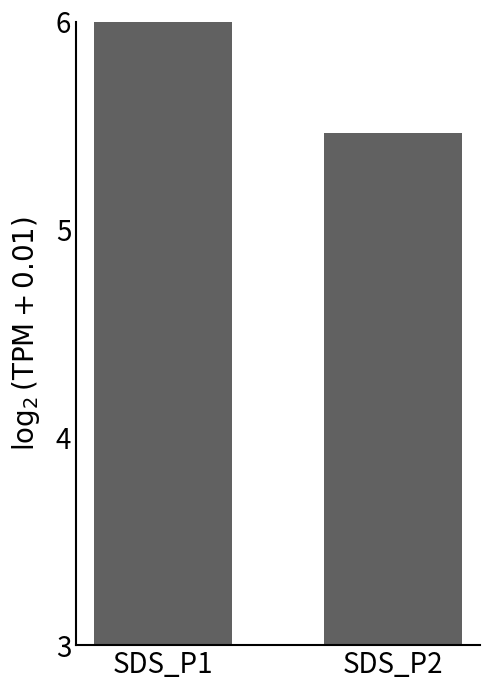

What is the smallest value displayed?

5.5